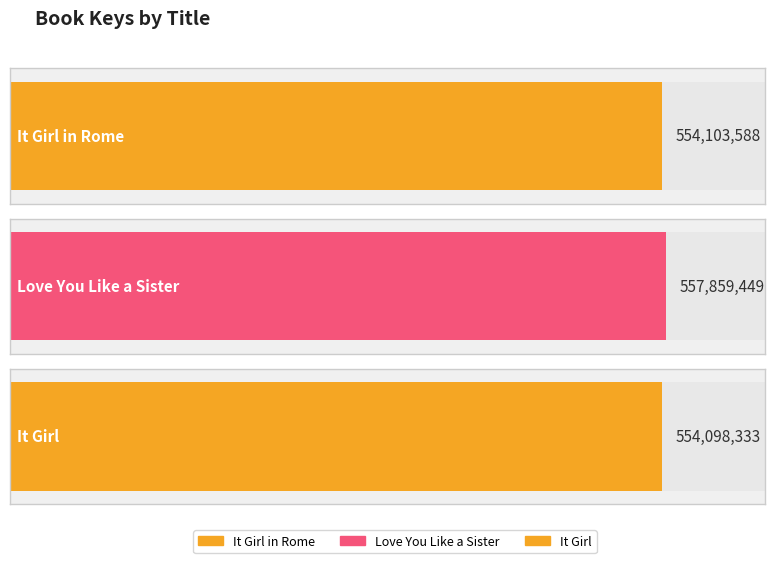

Reading right to left, list all the values displayed in this chart.

It Girl=554098333	Love You Like a Sister=557859449	It Girl in Rome=554103588